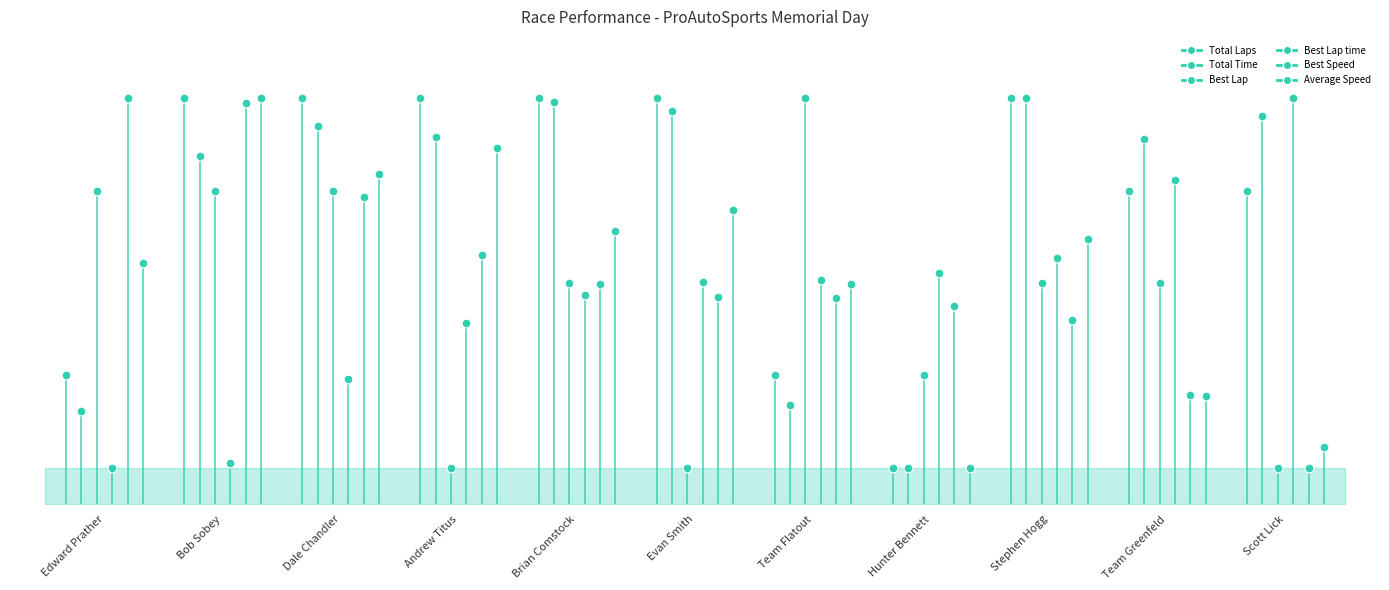

Which series has the largest Y range (max minus min)?

Best Speed